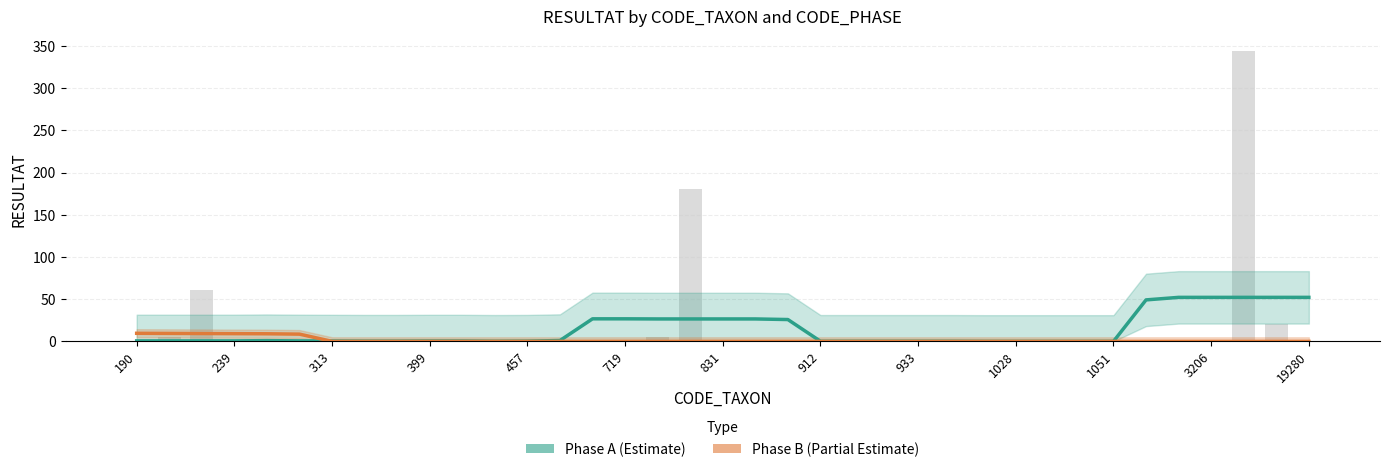

Are the bars grouped side by side (vs. stacked)?

Yes